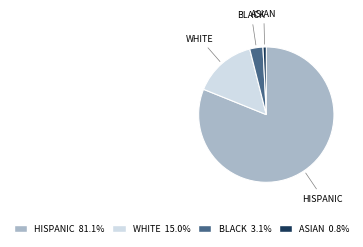

Does any single category account for the majority?

Yes